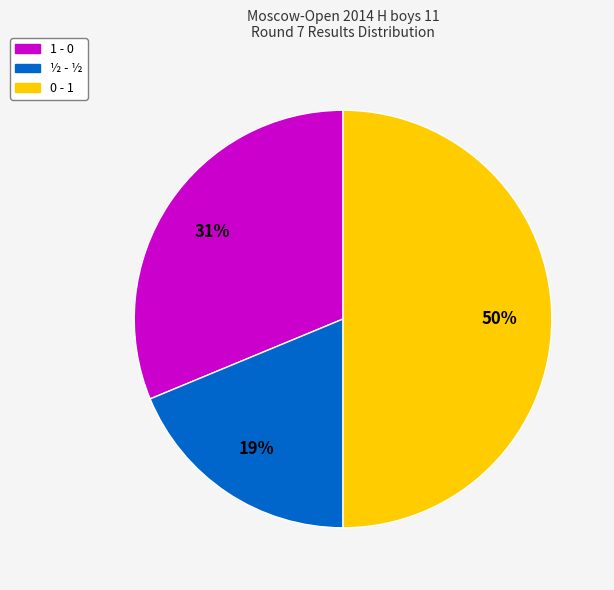

To the nearest percent, what is the difference between the largest and smallest slice percentages?

31%